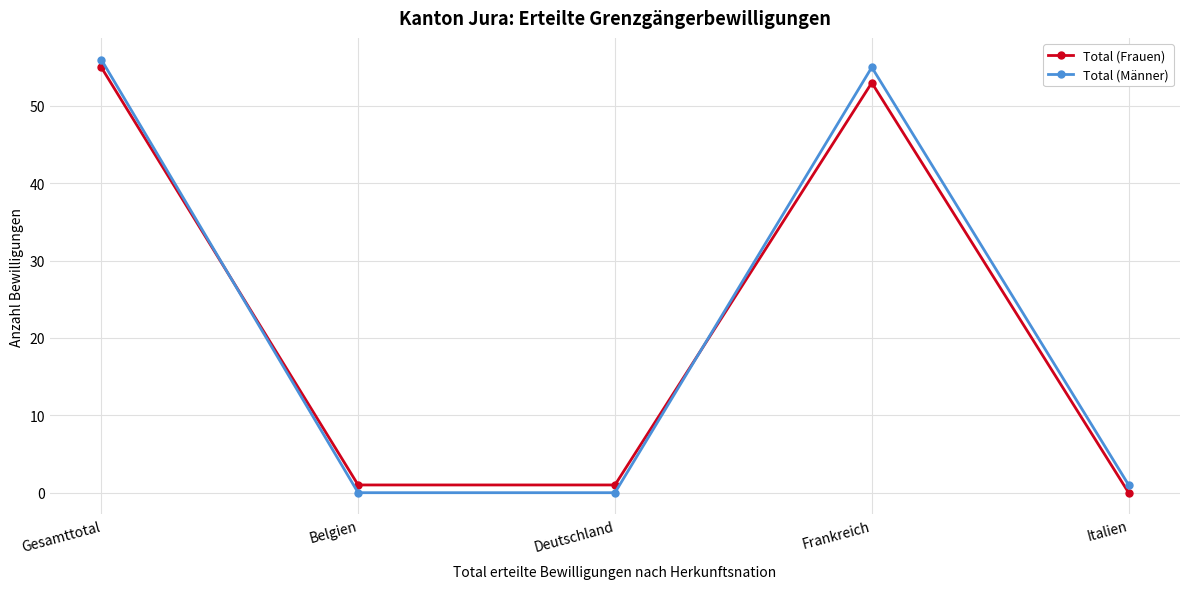

At Deutschland, list the series in order from largest to smallest.

Total (Frauen), Total (Männer)